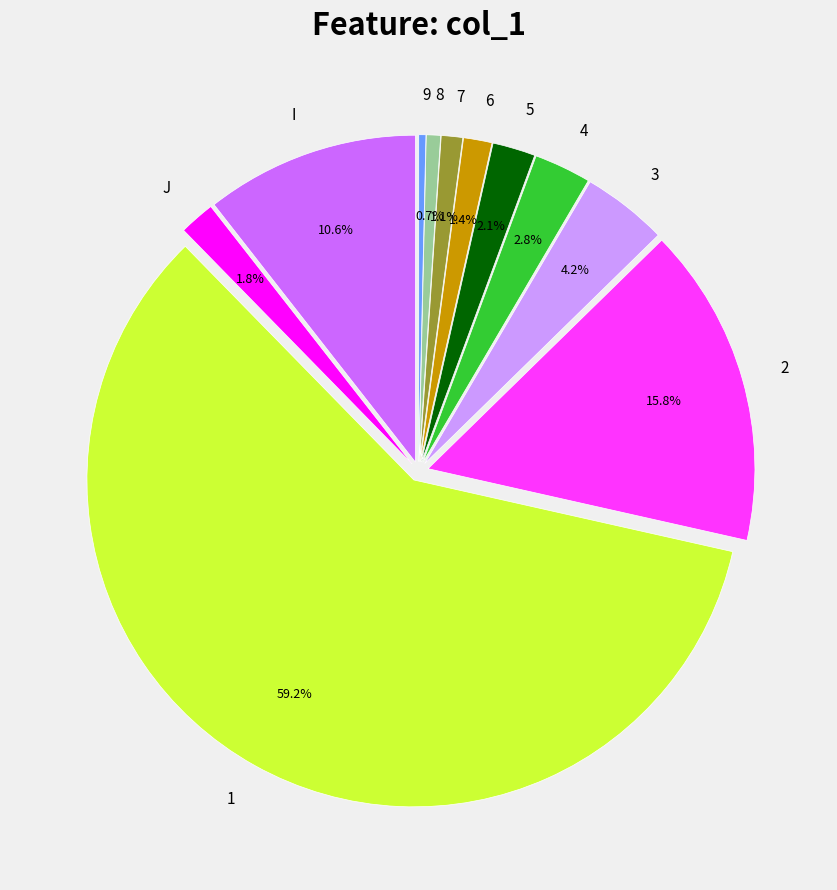

How many segments does this pie chart have?

11